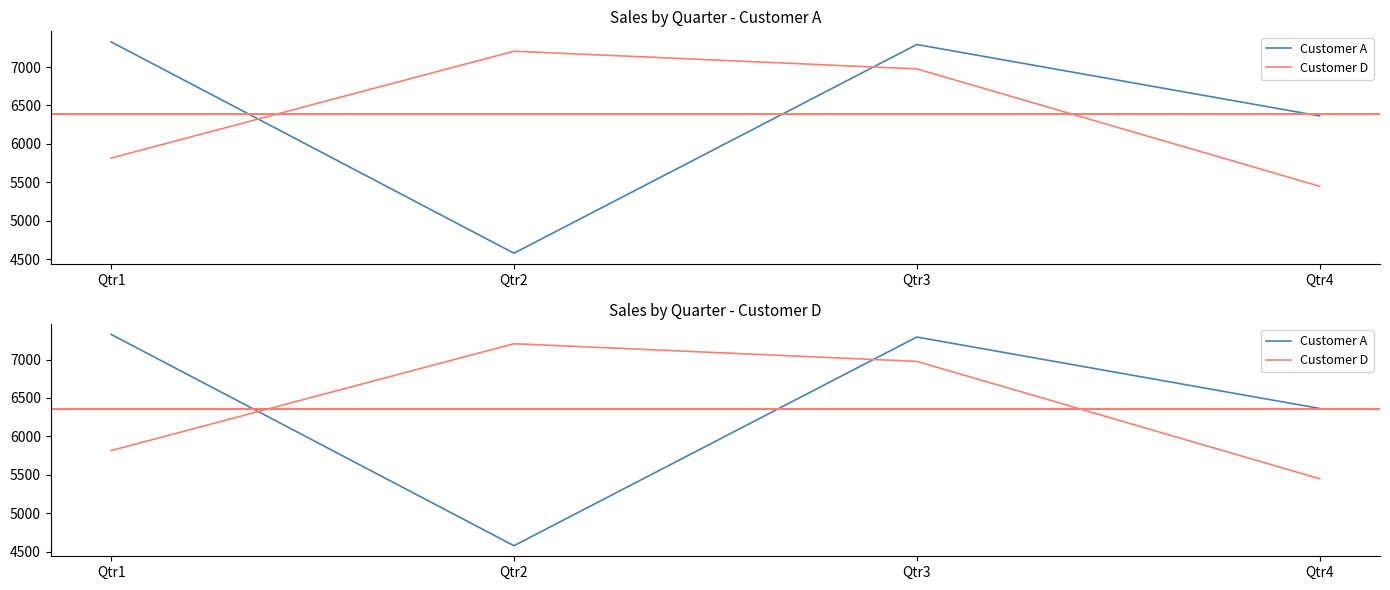

Is this an area chart (filled region under the line)?

No